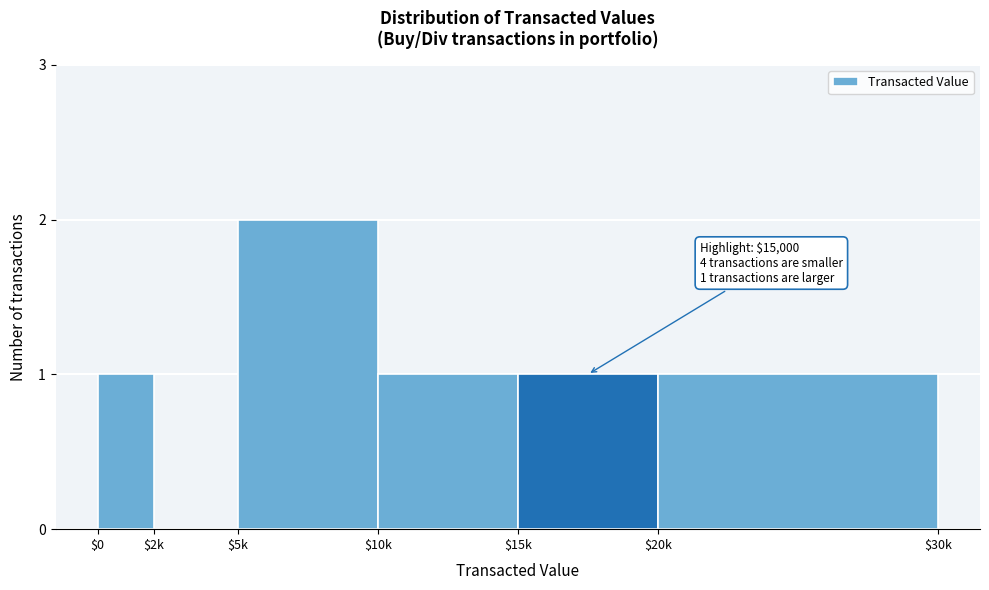

Which label corresponds to the largest value in the chart?

$5k